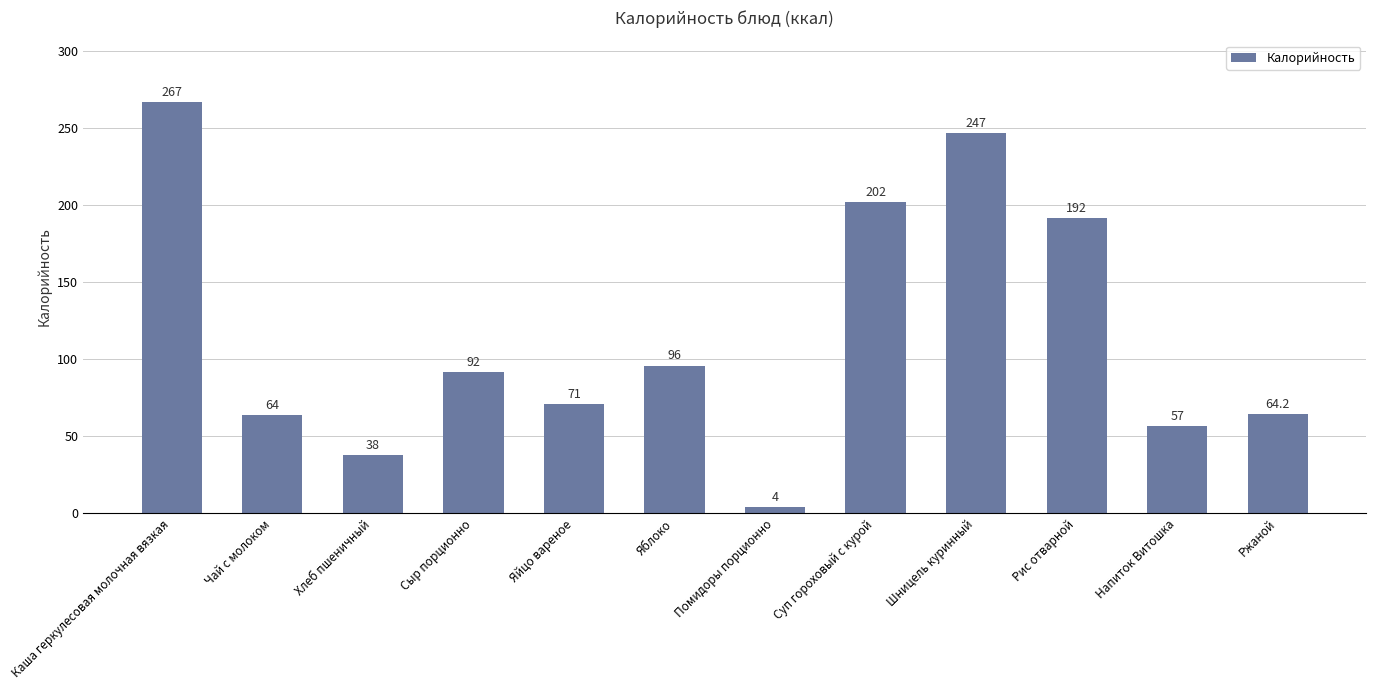

List the labels in order of value, smallest first.

Помидоры порционно, Хлеб пшеничный, Напиток Витошка, Чай с молоком, Ржаной, Яйцо вареное, Сыр порционно, Яблоко, Рис отварной, Суп гороховый с курой, Шницель куринный, Каша геркулесовая молочная вязкая